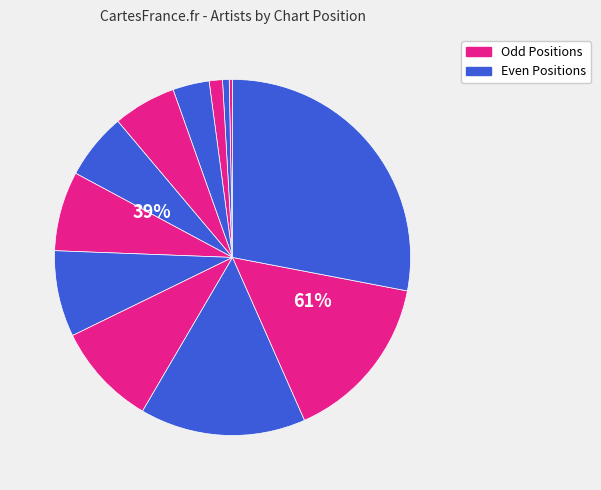

How many segments does this pie chart have?

12